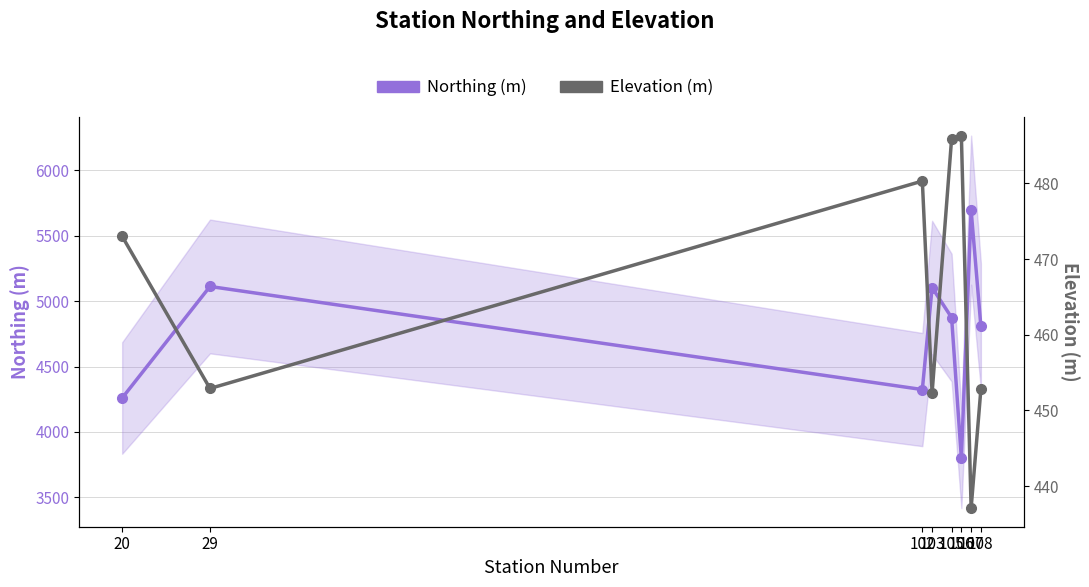

In Elevation (m), how many points are higher than both neighbors (excluding endpoints)?

2